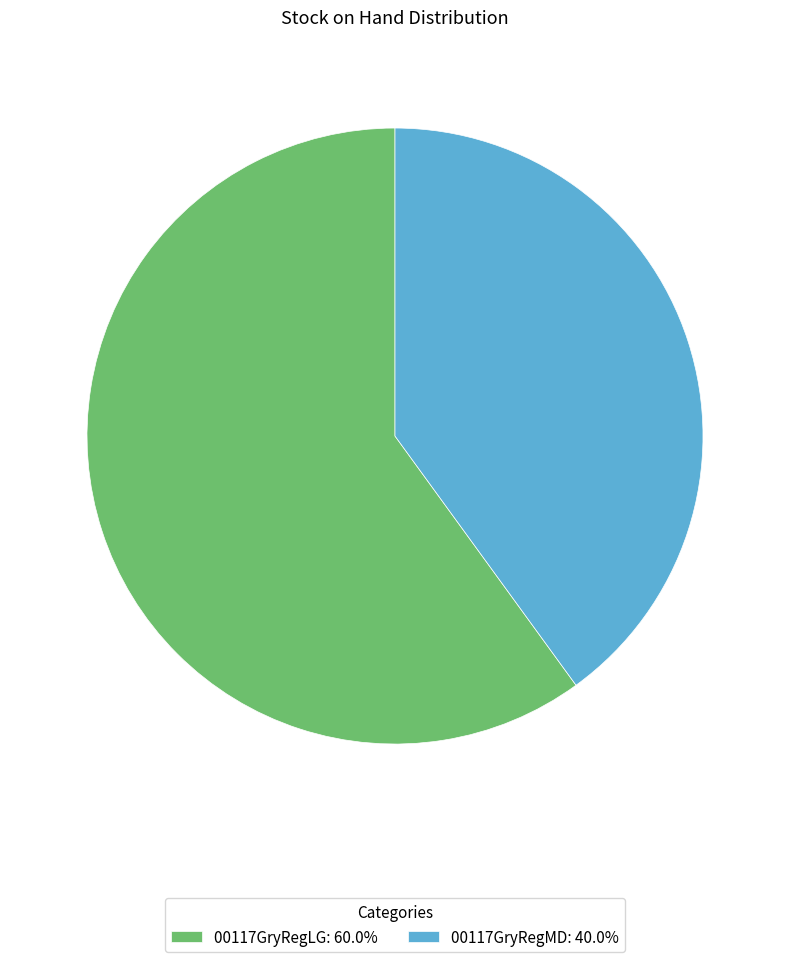

Count the number of slices in the pie.

2